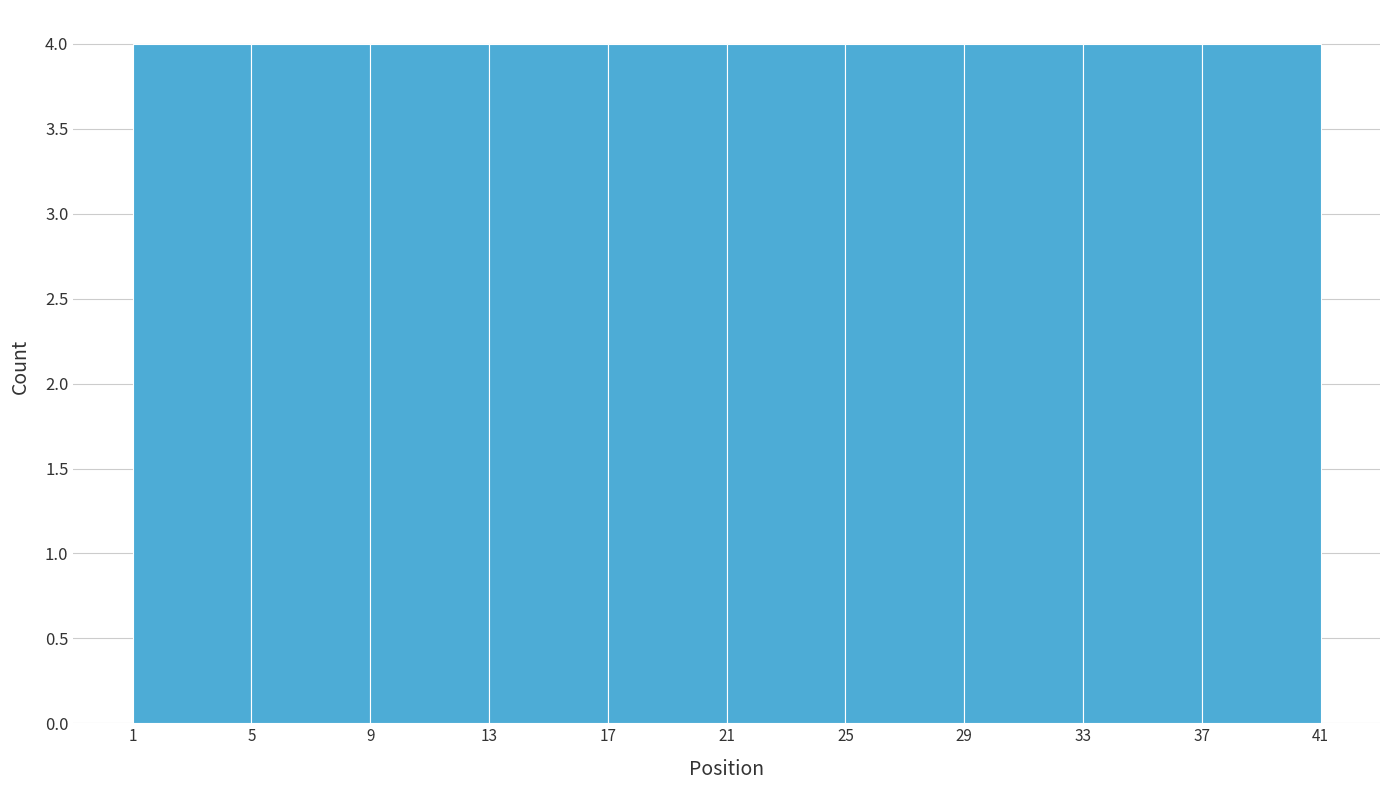

Reading left to right, transcribe this chart: for each bar, give the range it covers on the x-axis and its height. The values are not printed on the chart, so give them approximately, as read against the axis.

1 to 5: 4
5 to 9: 4
9 to 13: 4
13 to 17: 4
17 to 21: 4
21 to 25: 4
25 to 29: 4
29 to 33: 4
33 to 37: 4
37 to 41: 4